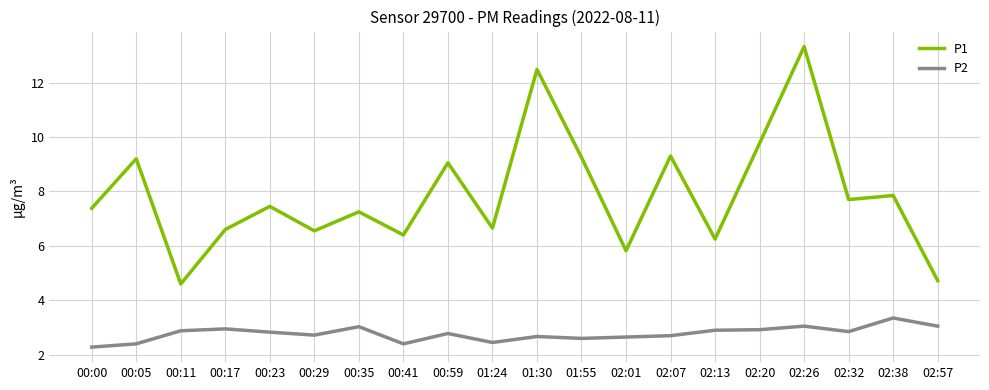

True or false: P1 and P2 cross at least once.

False